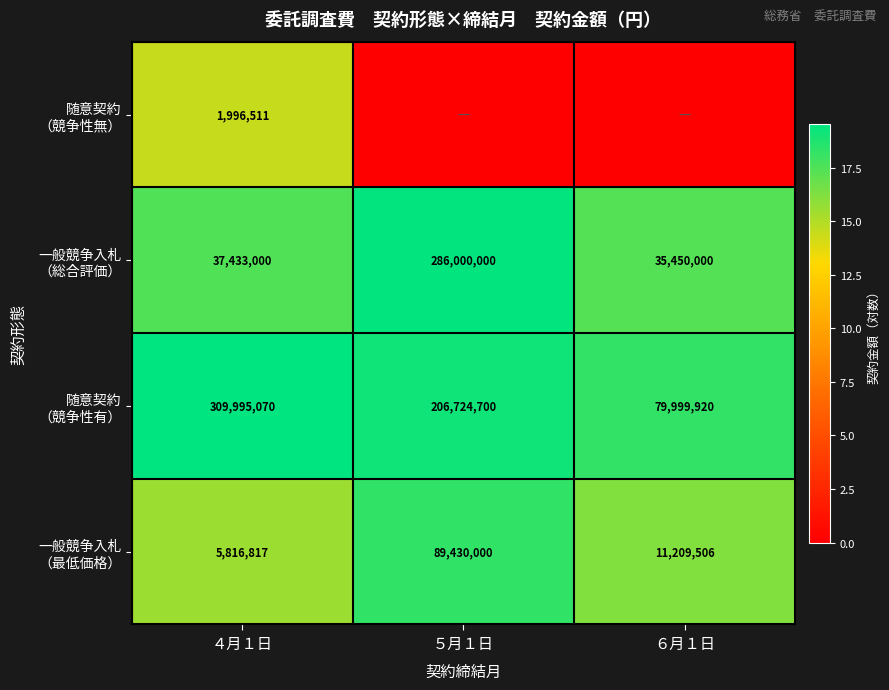

Which has a higher value, ６月１日 or ４月１日?

４月１日